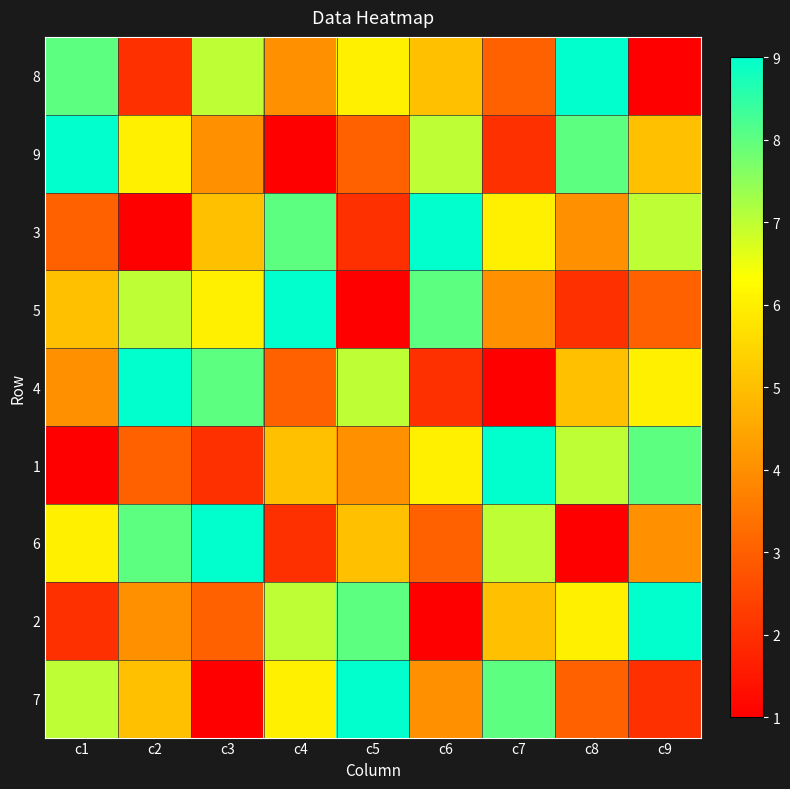

What is the spread (max minus min) of values at c3?

8